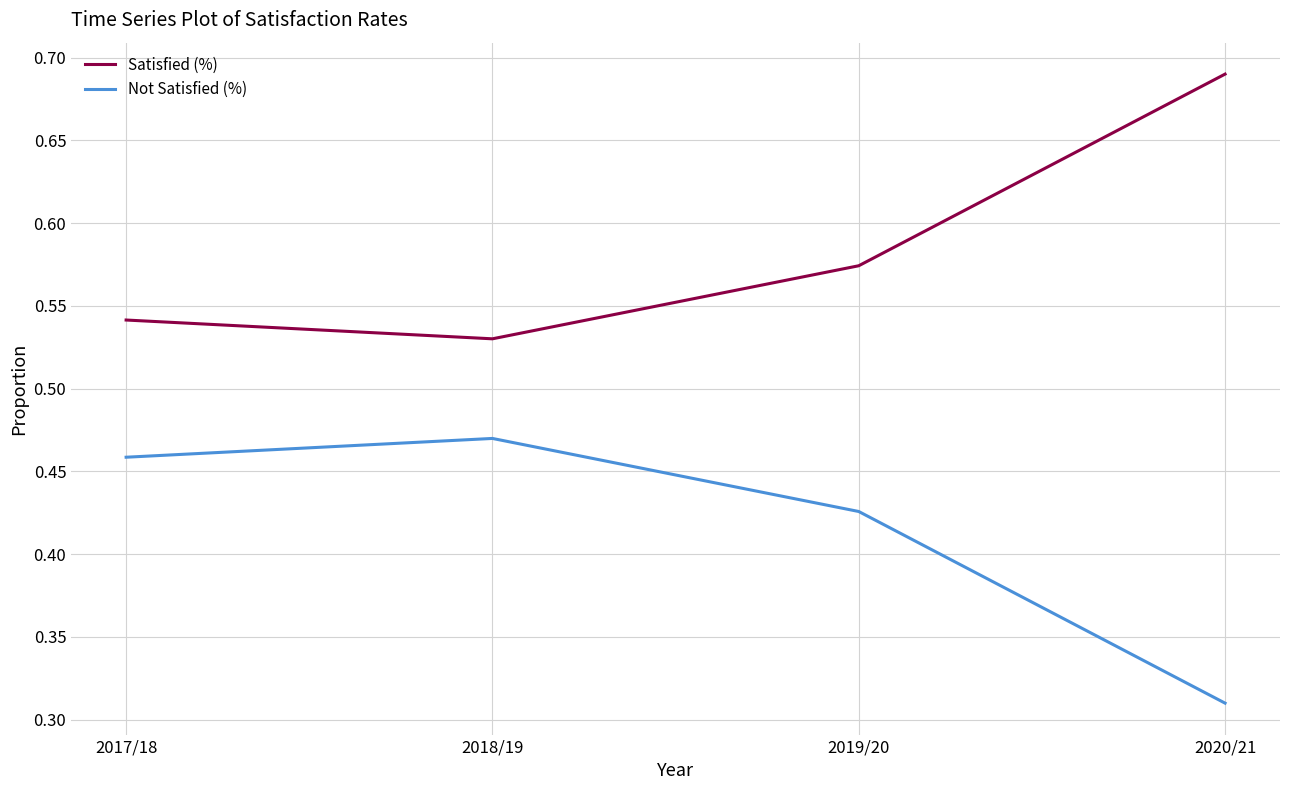

Which category has the highest value in the Not Satisfied (%) series?

2018/19